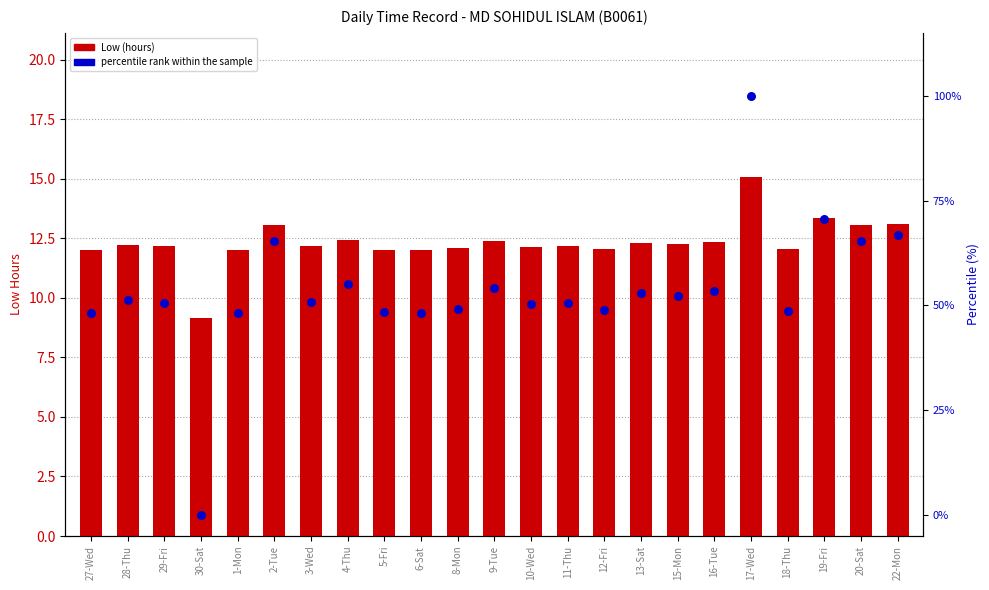

At how many categories does at least one series exceed 60?

5